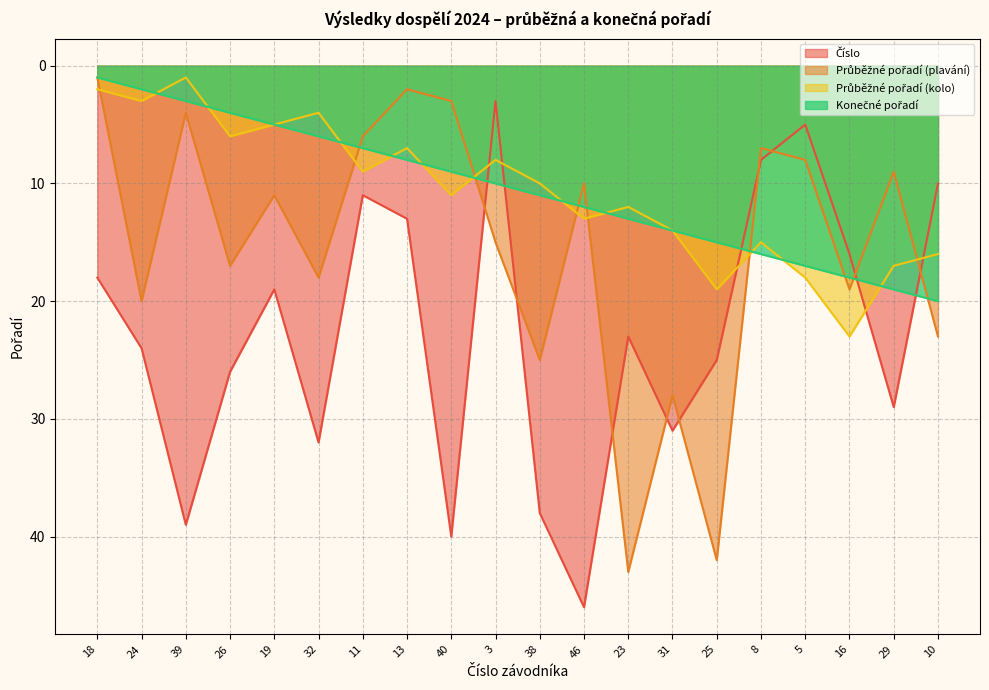

The value of Konečné pořadí at 23 is 23. True or false?

False